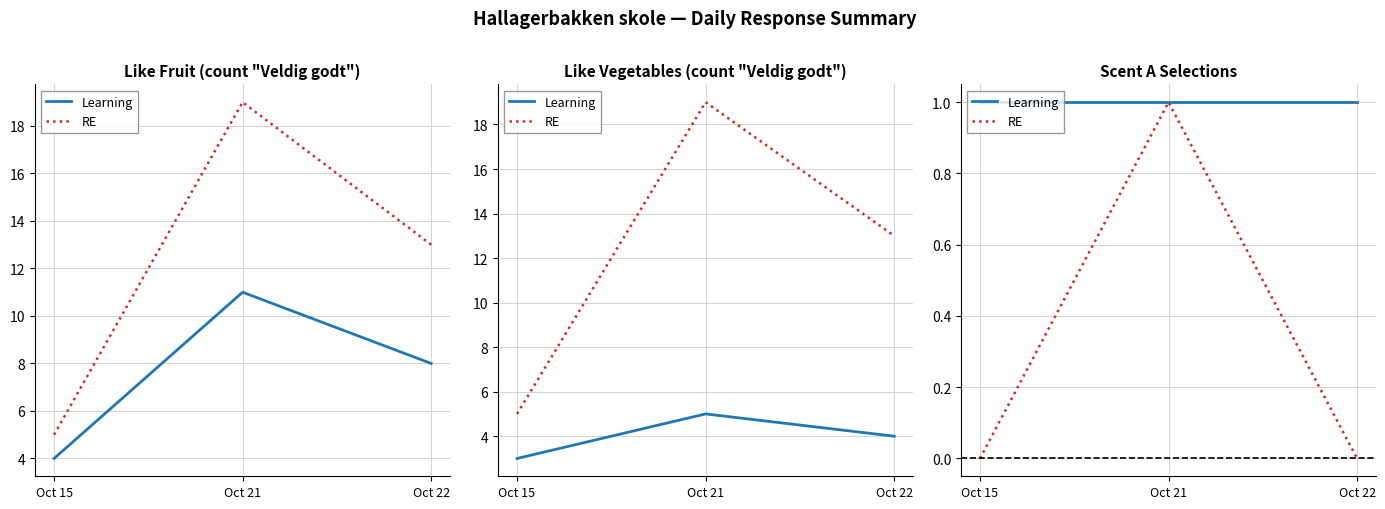

What are all the series names shown in the legend?

Learning, RE